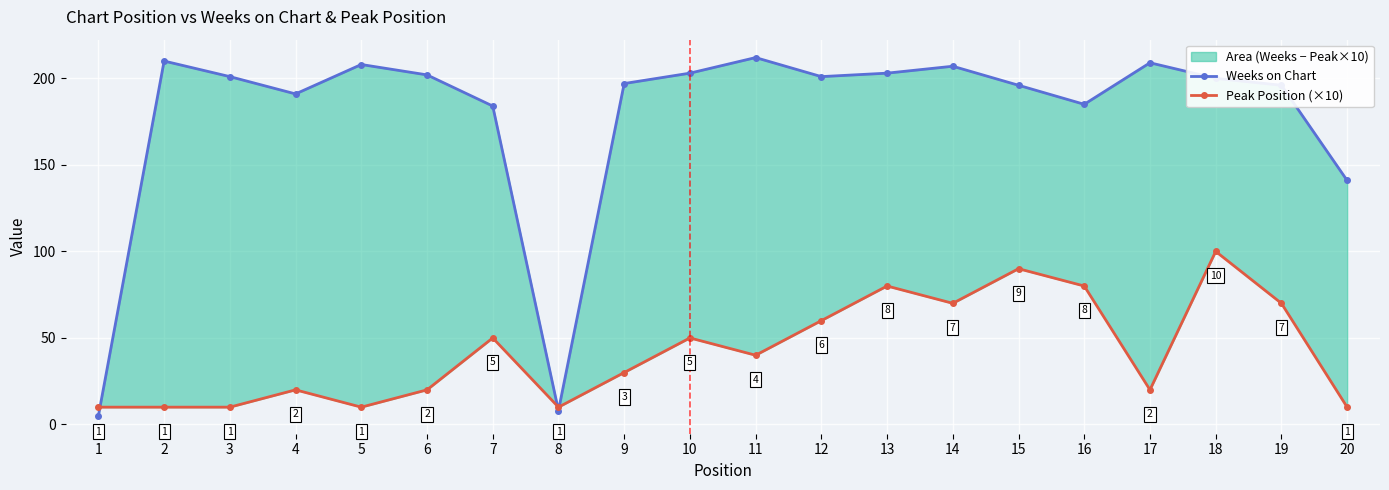

Is the value of Peak Position (×10) at 15 greater than the value of Weeks on Chart at 7?

No